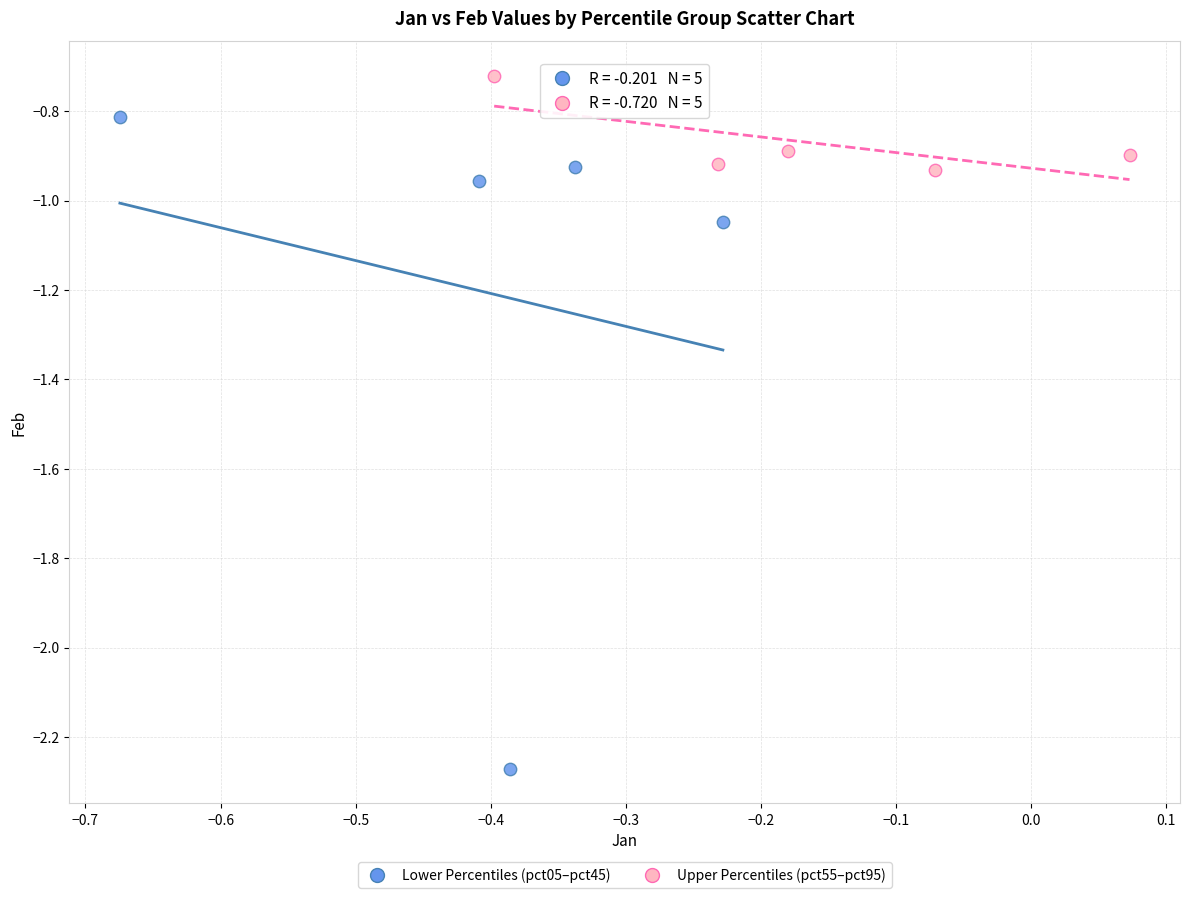

Which series has the widest spread of Y values?

Lower Percentiles (pct05–pct45)